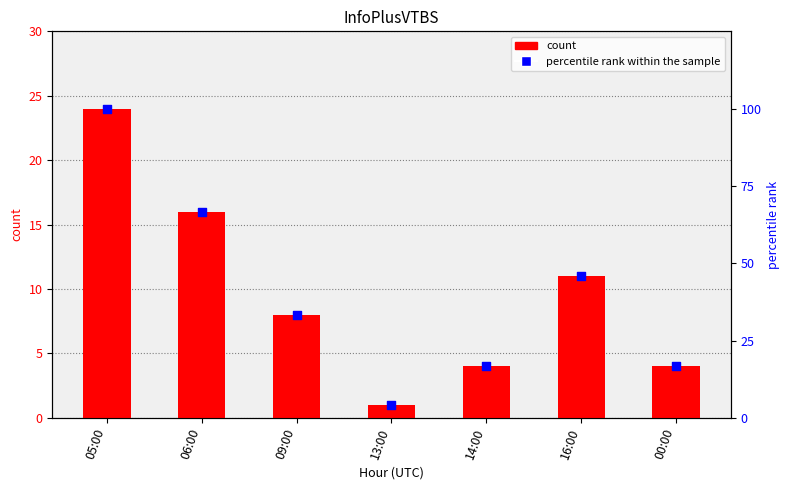

Which series has the largest total across all categories?

percentile rank within the sample